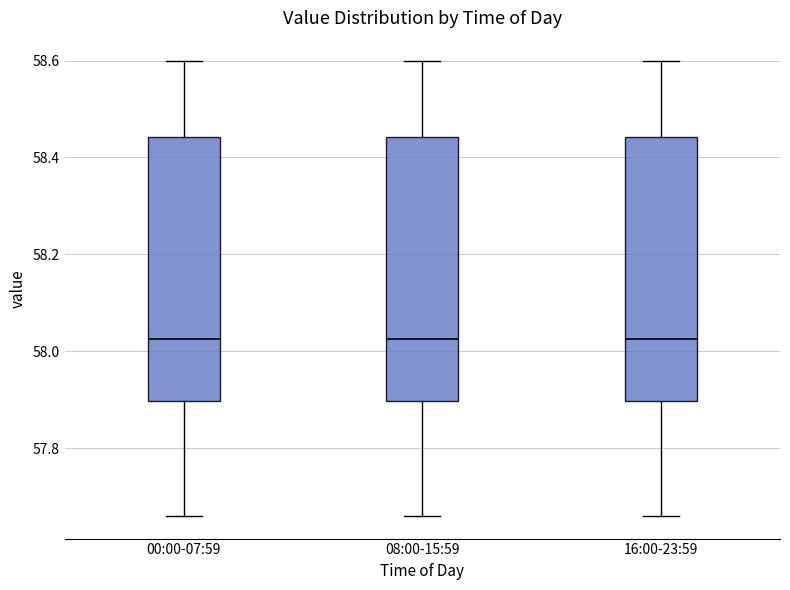

Reading left to right, transcribe this box plot: for each box, give where its median line is, the range the box spans, and where its two whiskers end, as read against the y-axis. The values are not printed on the chart, so give them approximately, as read against the axis.

00:00-07:59: median 58.02, box 57.90 to 58.44, whiskers 57.66 to 58.60
08:00-15:59: median 58.02, box 57.90 to 58.44, whiskers 57.66 to 58.60
16:00-23:59: median 58.02, box 57.90 to 58.44, whiskers 57.66 to 58.60